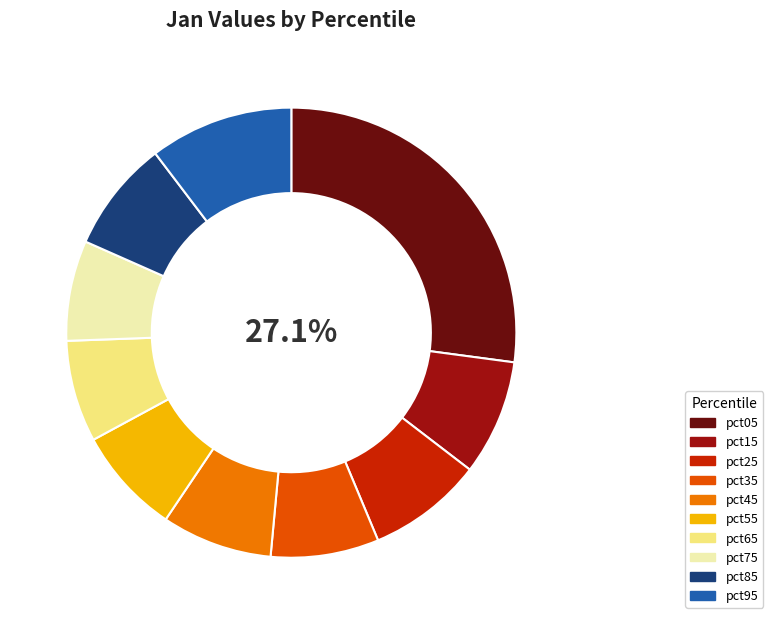

Combined, do pct55 and pct35 account for over 50%?

No